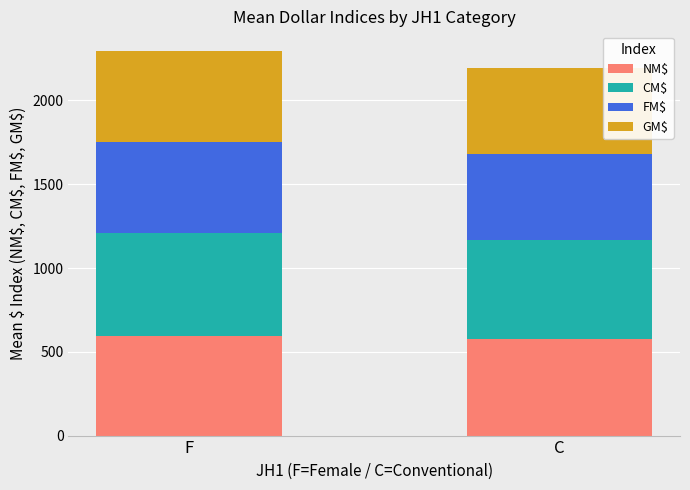

What are all the series names shown in the legend?

NM$, CM$, FM$, GM$